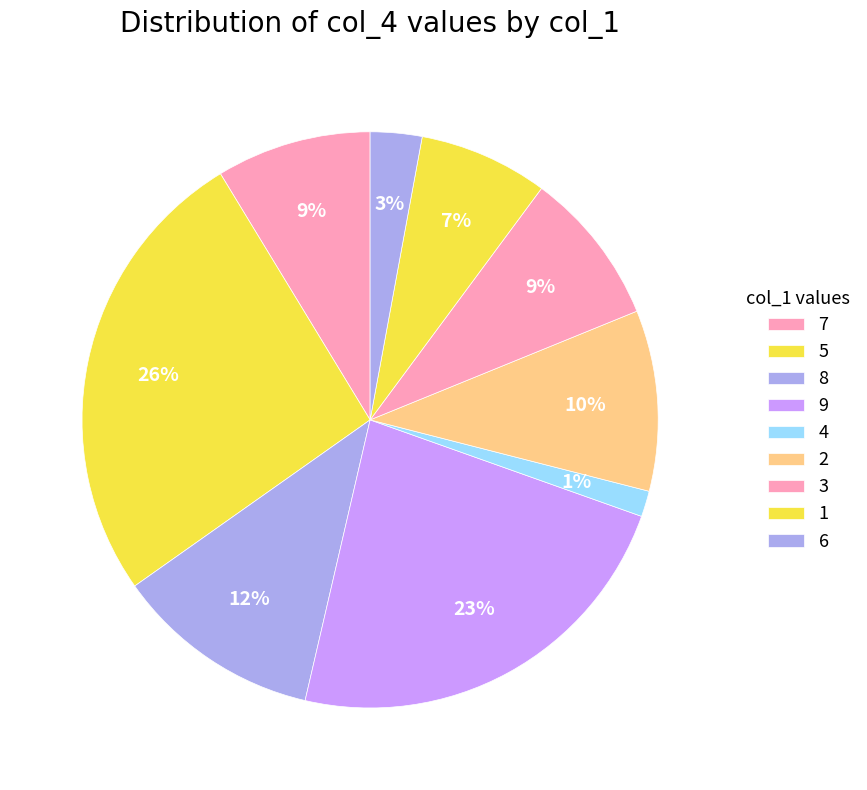

How many segments does this pie chart have?

9